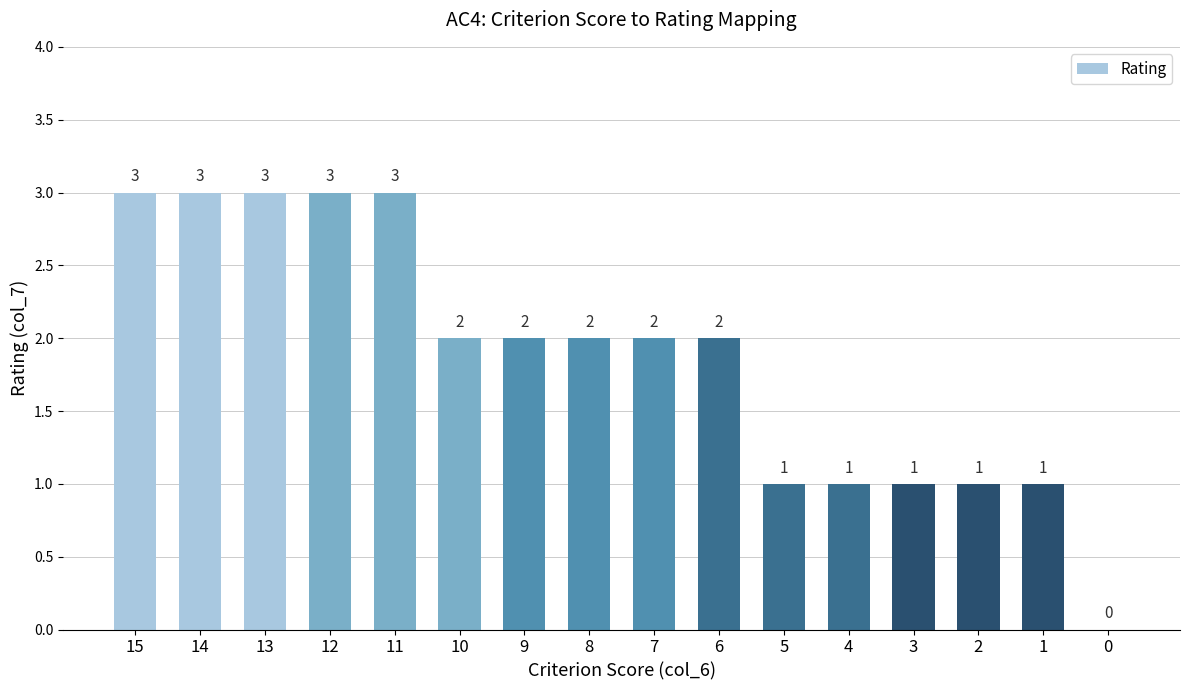

Approximately how many times larger is the value at 14 compared to 3?

3.0